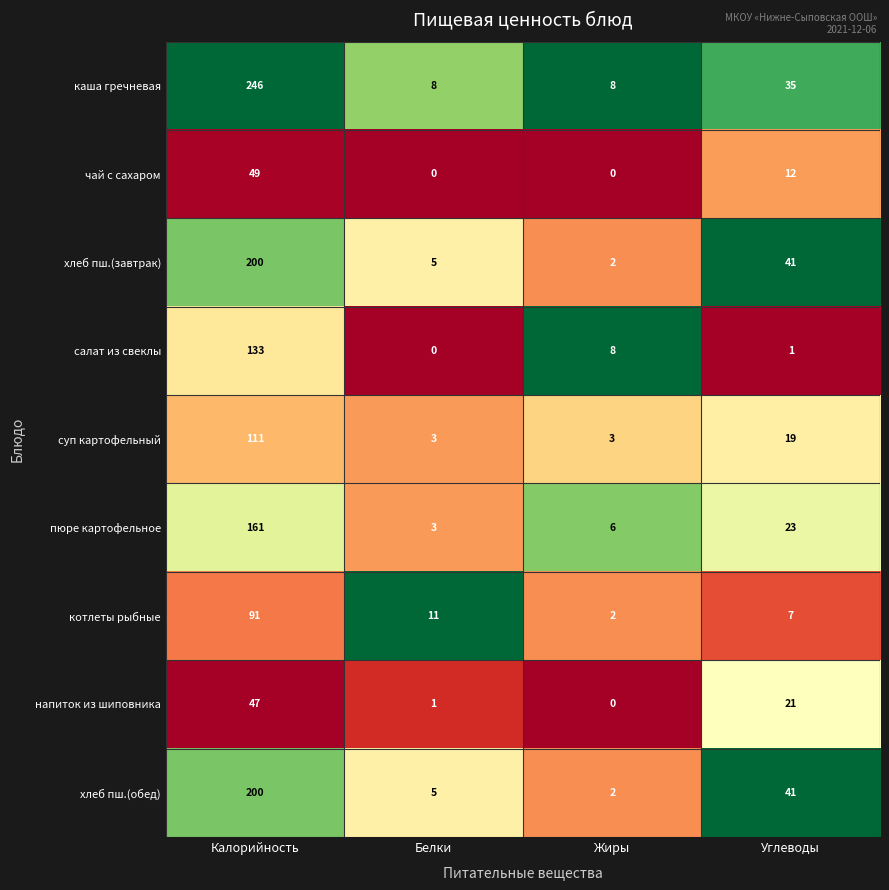

What is the greatest value displayed?

246